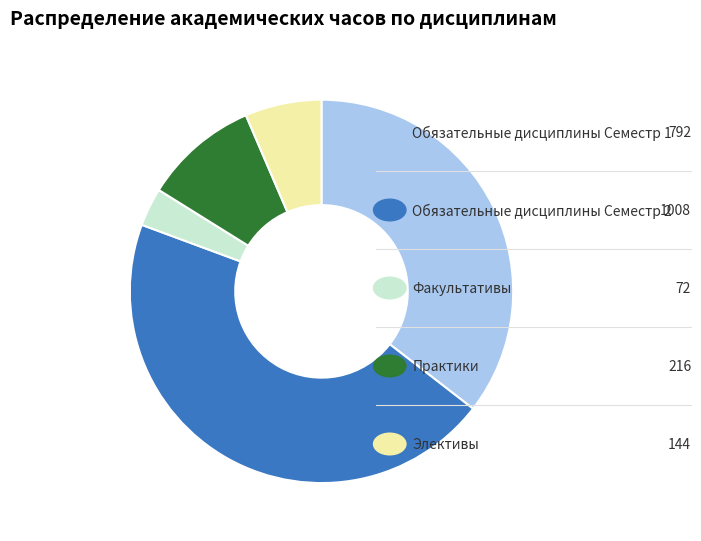

Is there a majority slice in this chart?

No